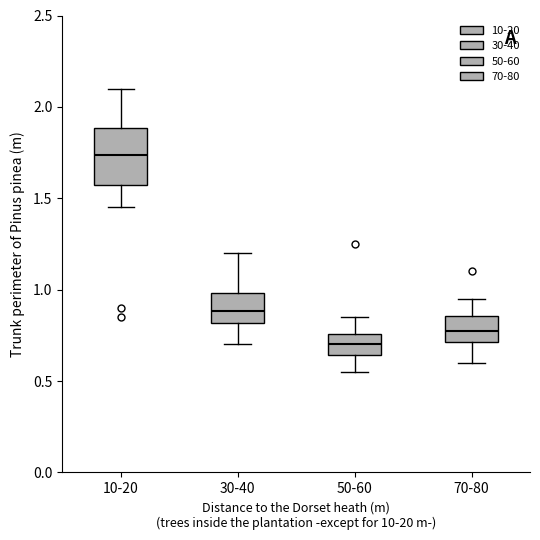

Which box's median line is the lowest?

50-60